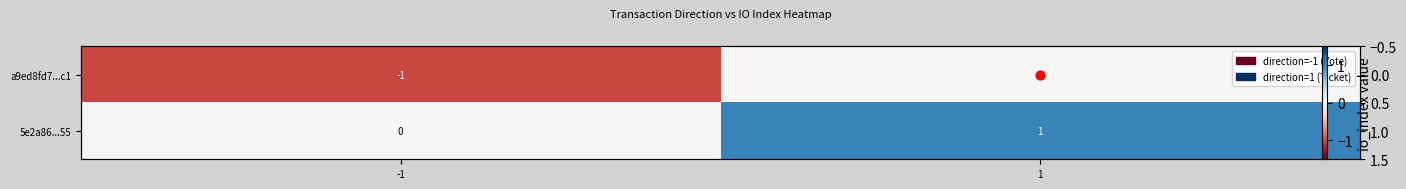

At which label is a9ed8fd7...c1 closest to 0?

1